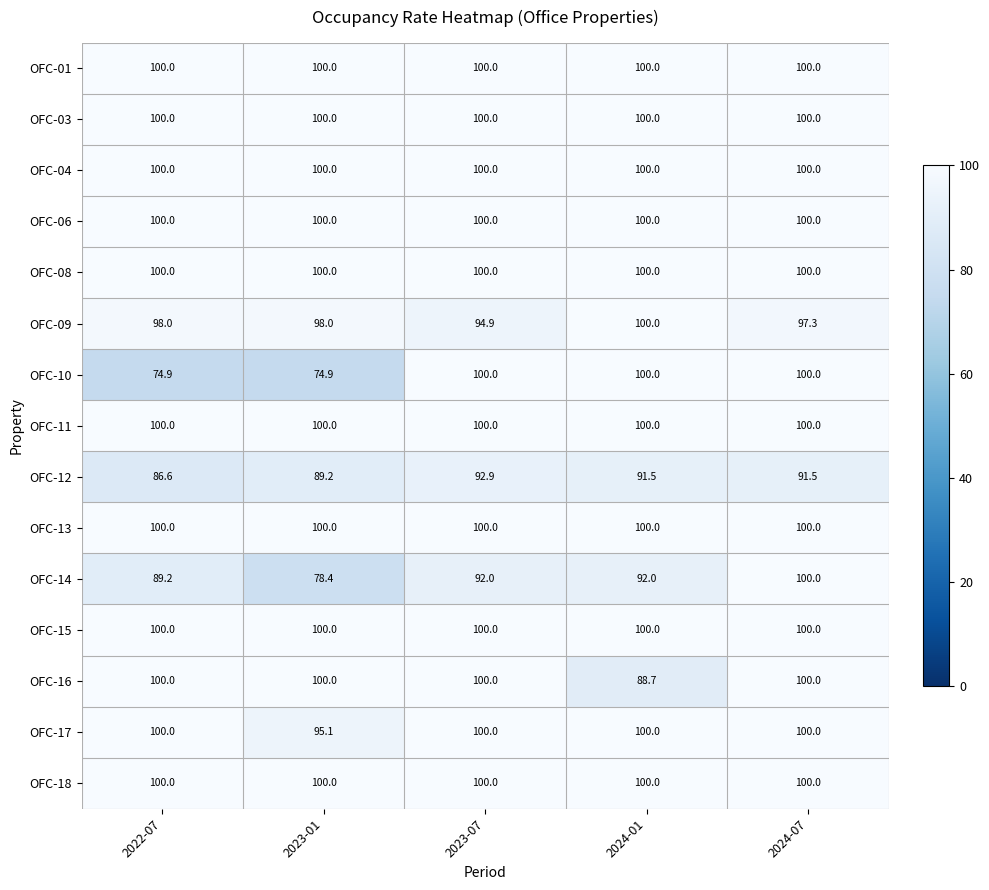

The value of OFC-08 at 2022-07 is 167.4. True or false?

False